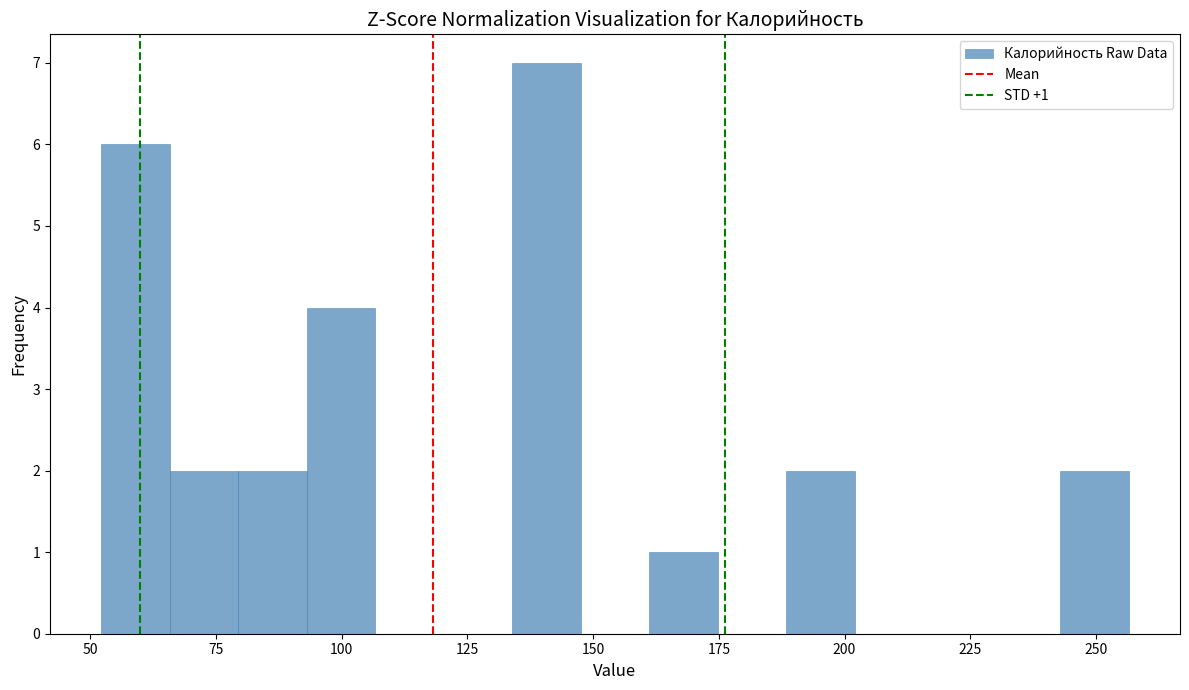

Around what value on the x-axis is the tallest bar? Give the approximate position of its centre, as read against the axis.

140